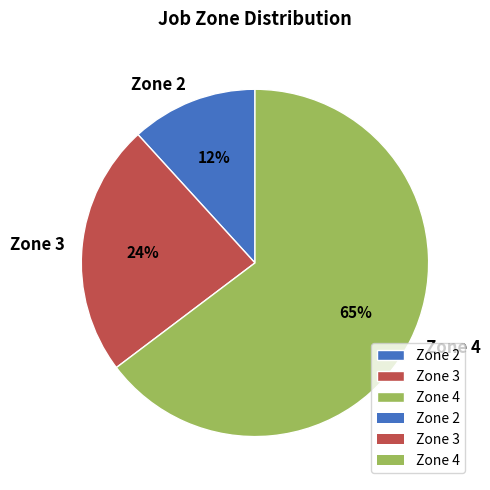

To the nearest percent, what portion does Zone 2 represent?

12%